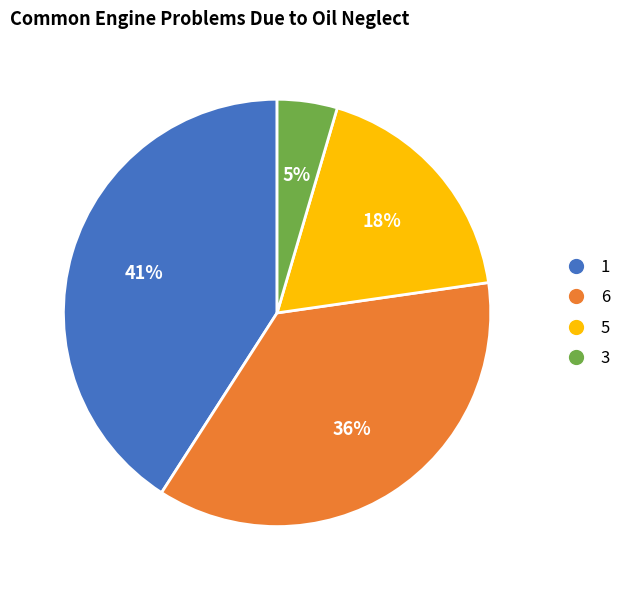

To the nearest percent, what is the difference between the largest and smallest slice percentages?

36%